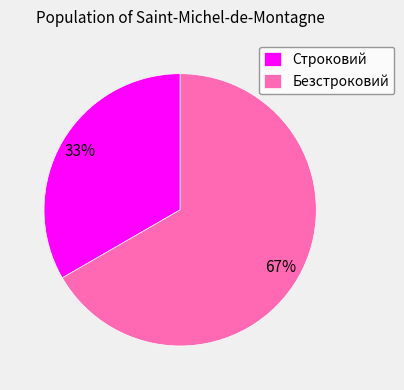

The Безстроковий slice represents 67% of the pie. True or false?

True